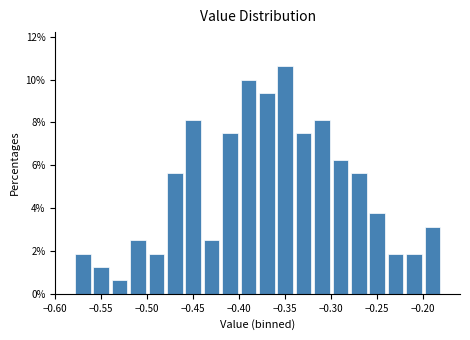

Reading left to right, transcribe this chart: for each bar, give the range it covers on the x-axis and its height. The values are not printed on the chart, so give them approximately, as read against the axis.

-0.58 to -0.56: 1.8
-0.56 to -0.54: 1.2
-0.54 to -0.52: 0.6
-0.52 to -0.50: 2.6
-0.50 to -0.48: 1.8
-0.48 to -0.46: 5.6
-0.46 to -0.44: 8.2
-0.44 to -0.42: 2.6
-0.42 to -0.40: 7.6
-0.40 to -0.38: 10.0
-0.38 to -0.36: 9.4
-0.36 to -0.34: 10.6
-0.34 to -0.32: 7.6
-0.32 to -0.30: 8.2
-0.30 to -0.28: 6.2
-0.28 to -0.26: 5.6
-0.26 to -0.24: 3.8
-0.24 to -0.22: 1.8
-0.22 to -0.20: 1.8
-0.20 to -0.18: 3.2